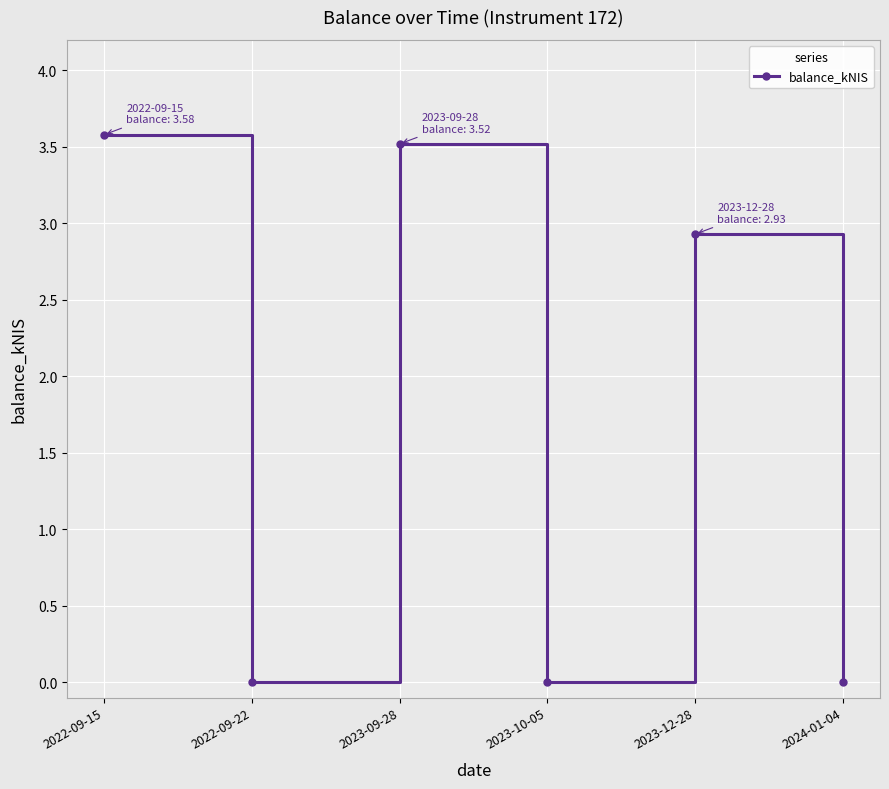

How many series are shown in this chart?

1